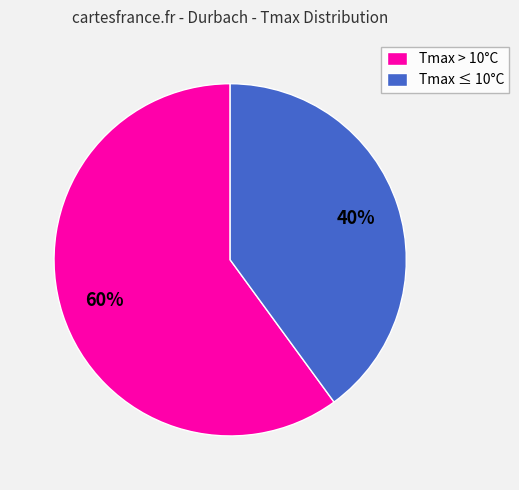

To the nearest percent, what is the average slice percentage?

50%